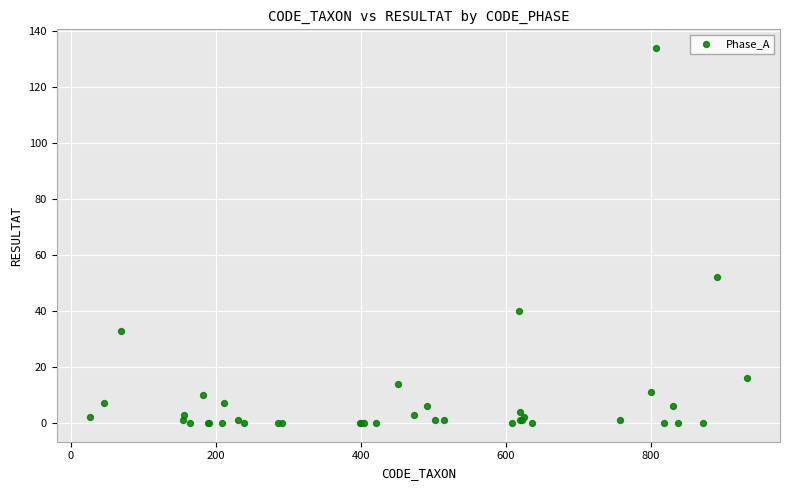

What Y value in the scatter plot is closest to 67?

52